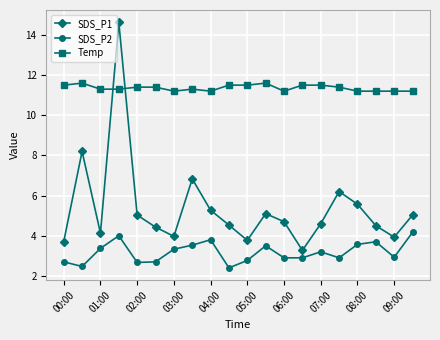

What is the difference between the maximum and minimum values in the SDS_P1 series?

11.4